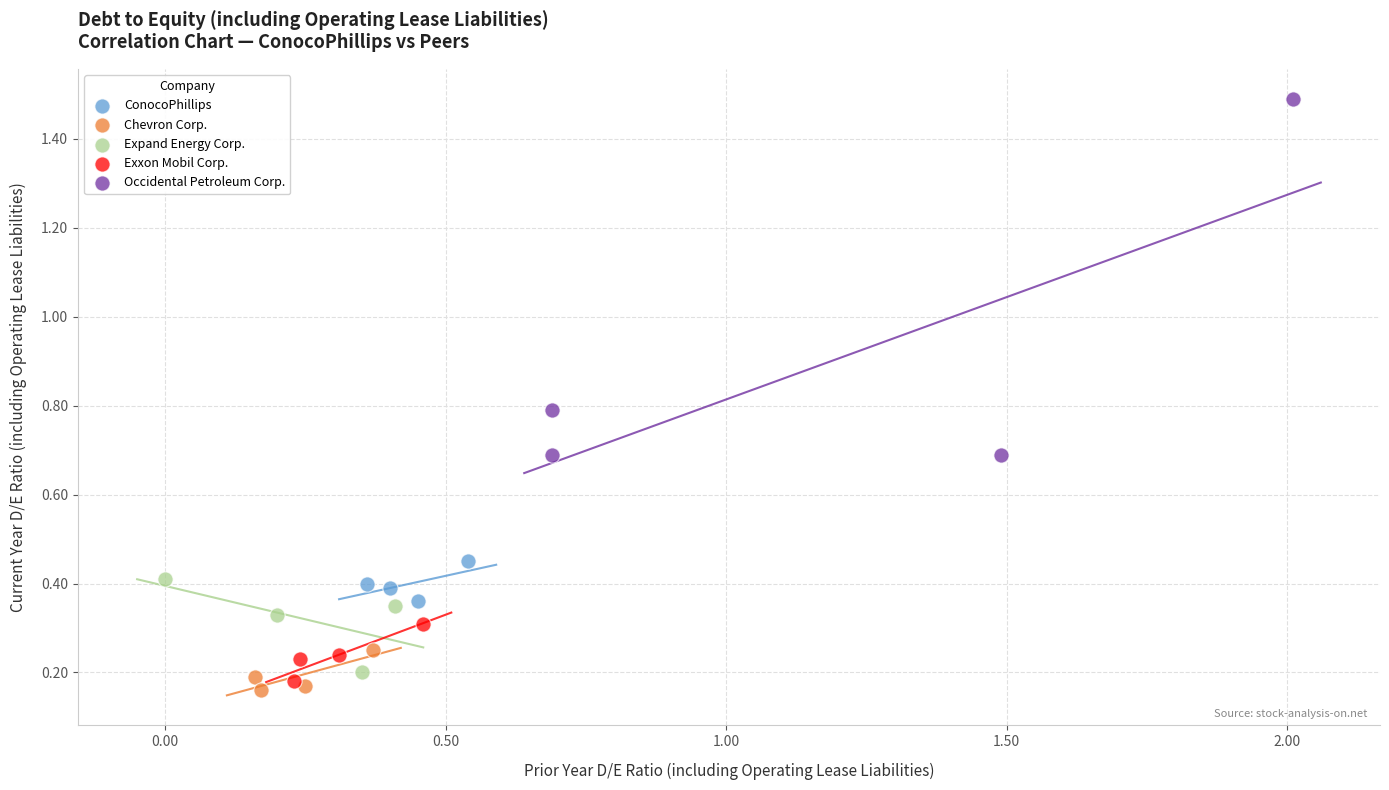

Which series contains the lowest Y value?

Chevron Corp.